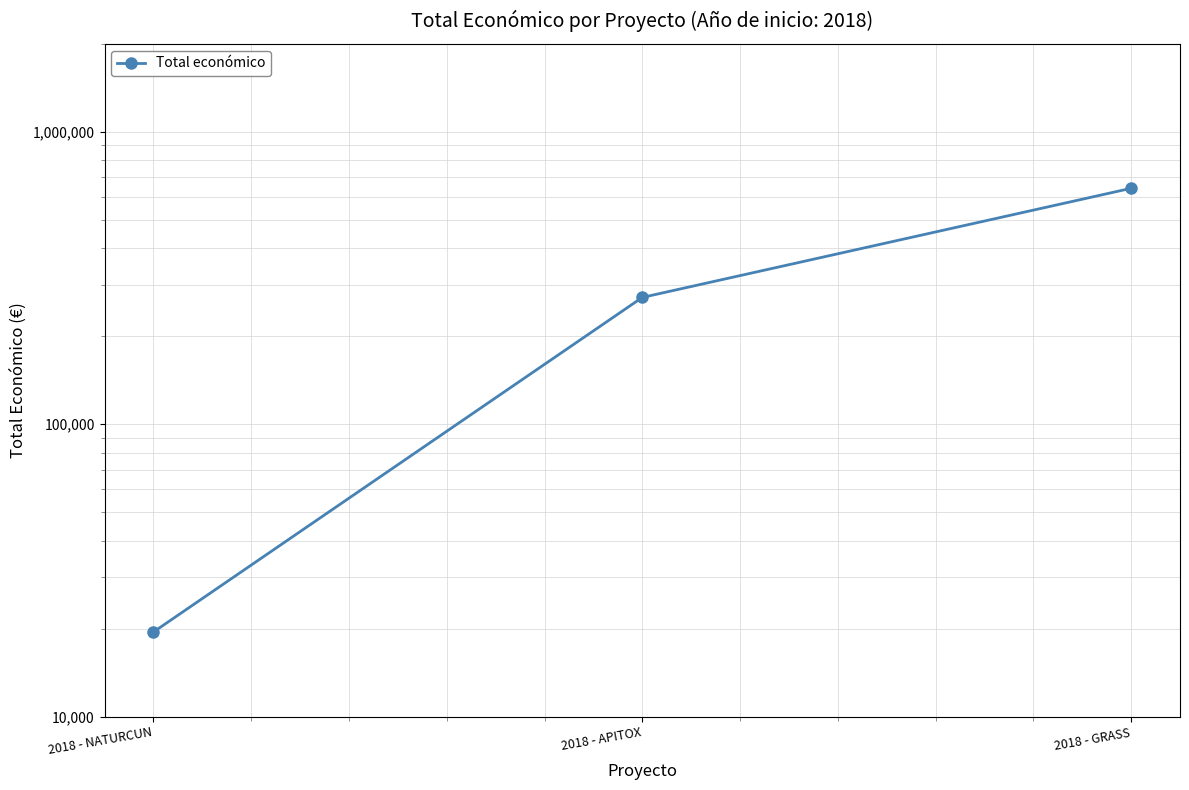

How many lines are shown in the chart?

1